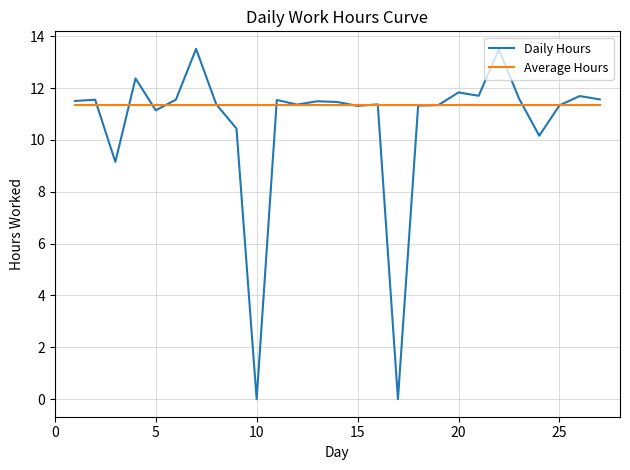

Which series ends up on top after the final intersection of Daily Hours and Average Hours?

Daily Hours